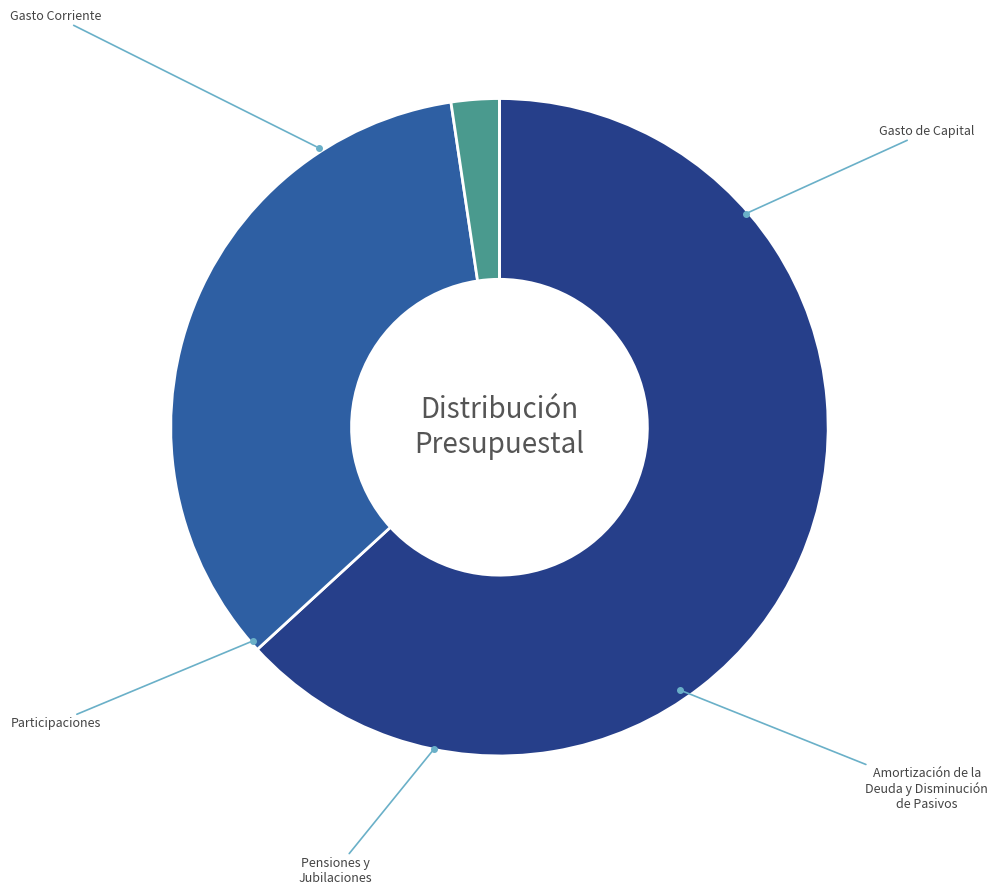

Which category has the biggest portion of the pie?

Gasto Corriente